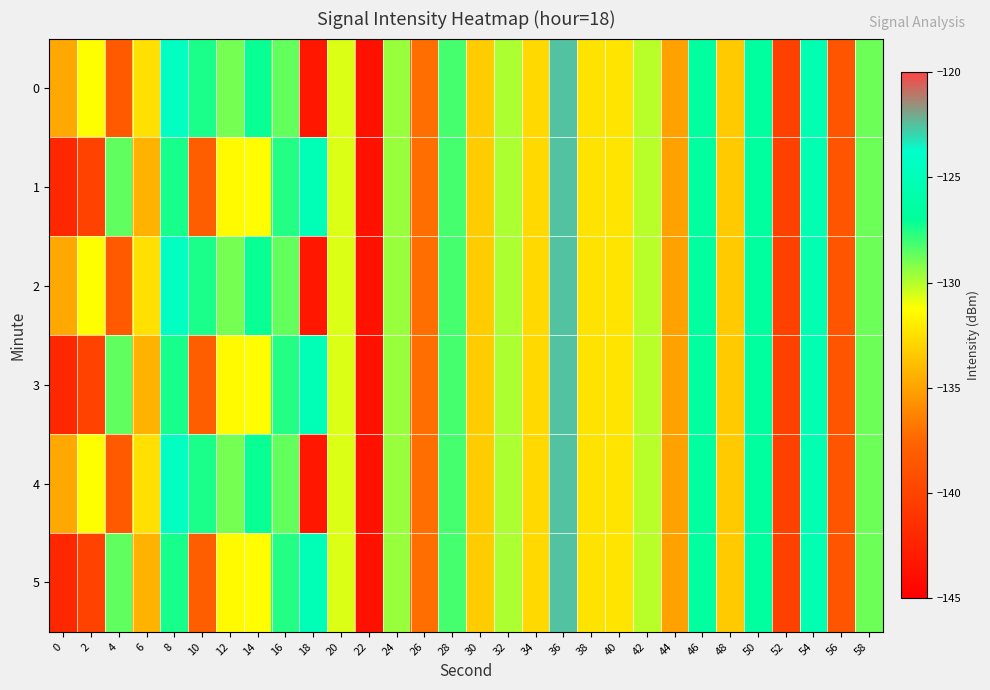

At which category is the sum across all series the highest?

36